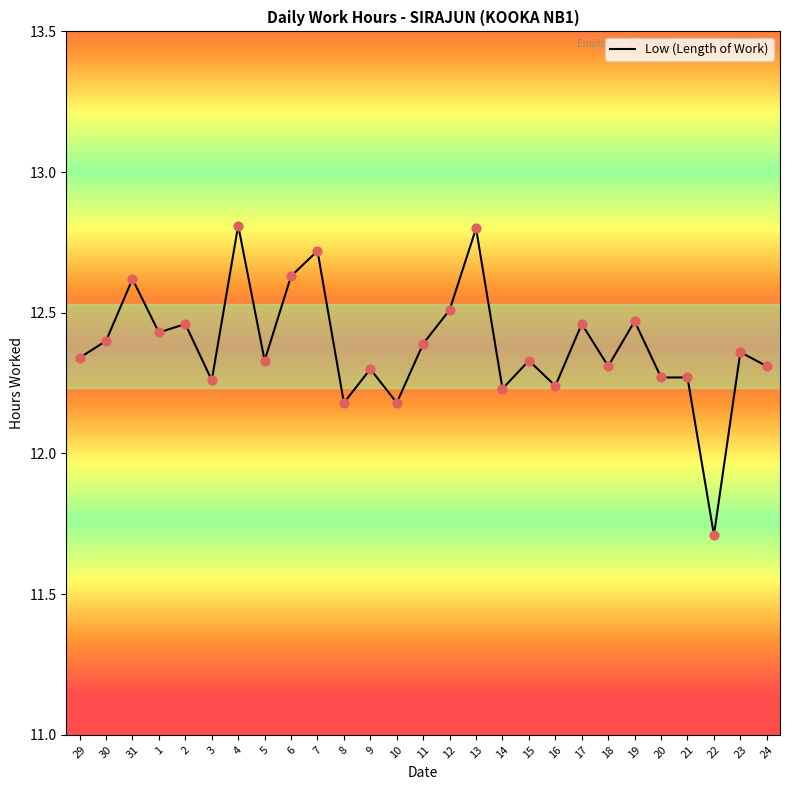

Which has a higher value, 31 or 10?

31